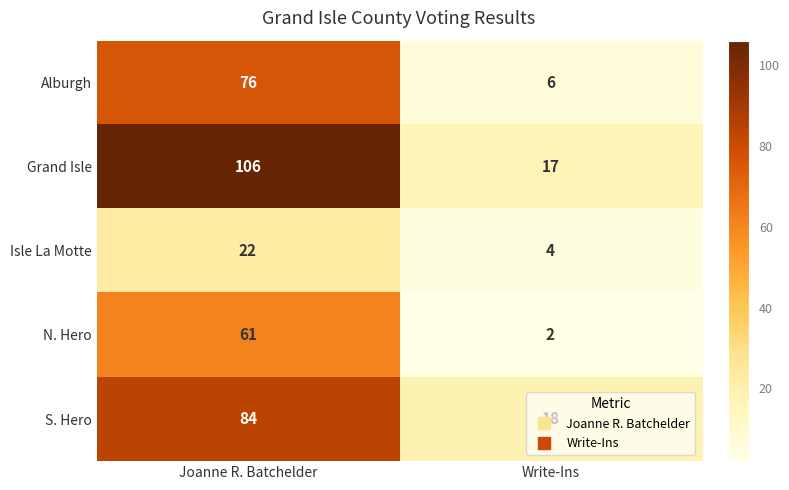

What is the sum of all S. Hero values?

102